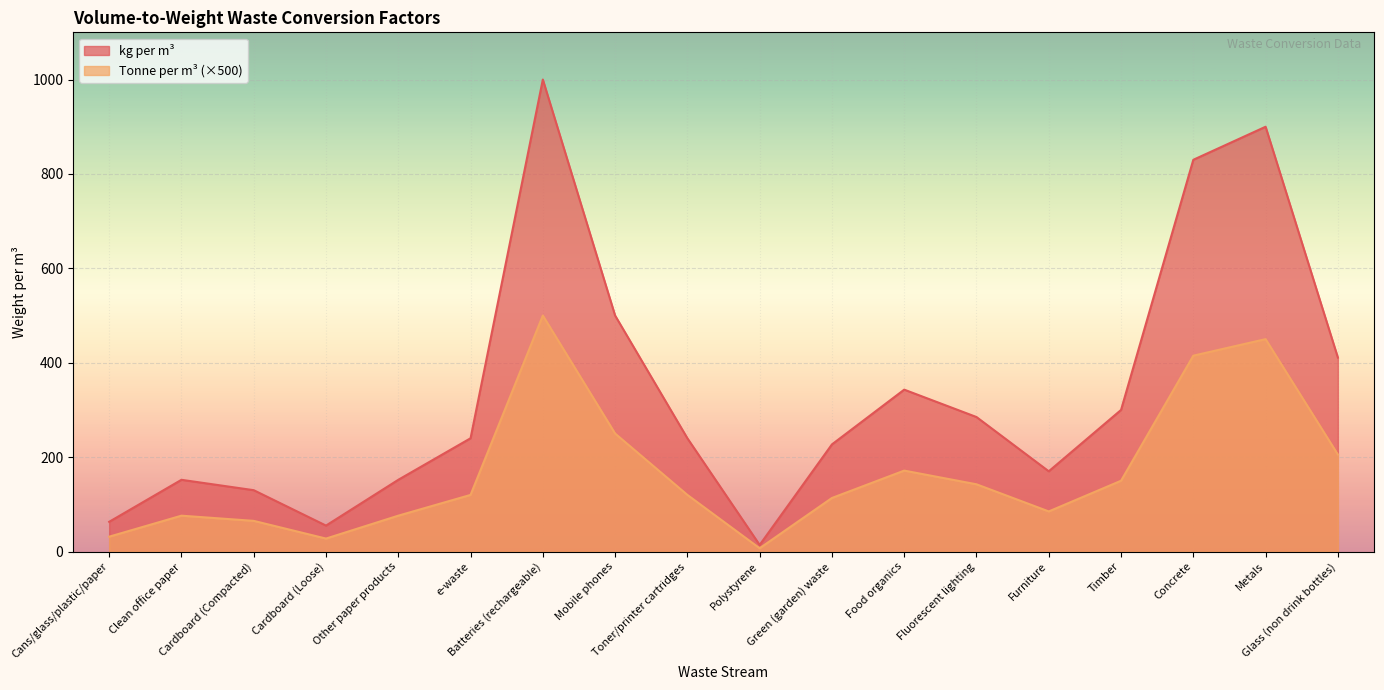

List the series in order of their peak value, highest first.

kg per m³, Tonne per m³ (×500)